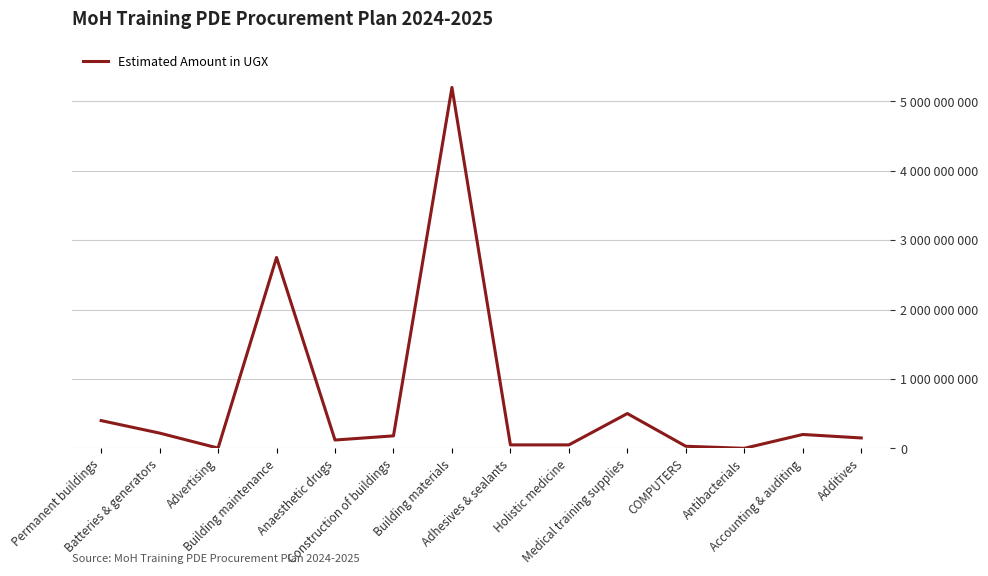

Is this an area chart (filled region under the line)?

No